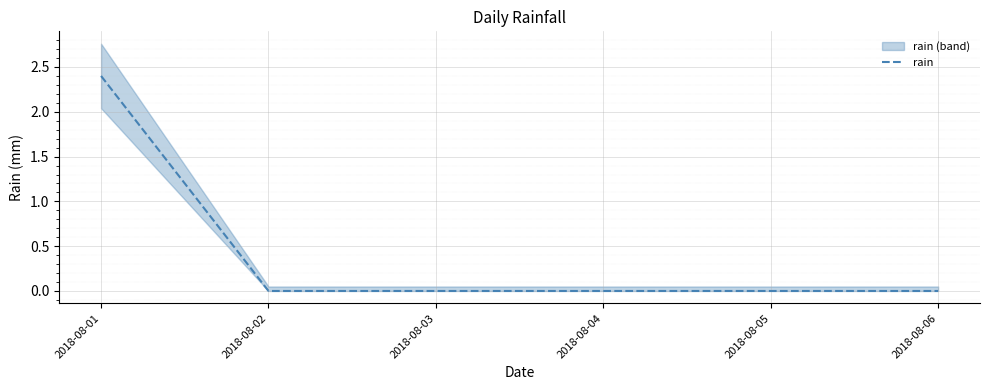

The chart shows a value of 0.0 at 2018-08-03. True or false?

True